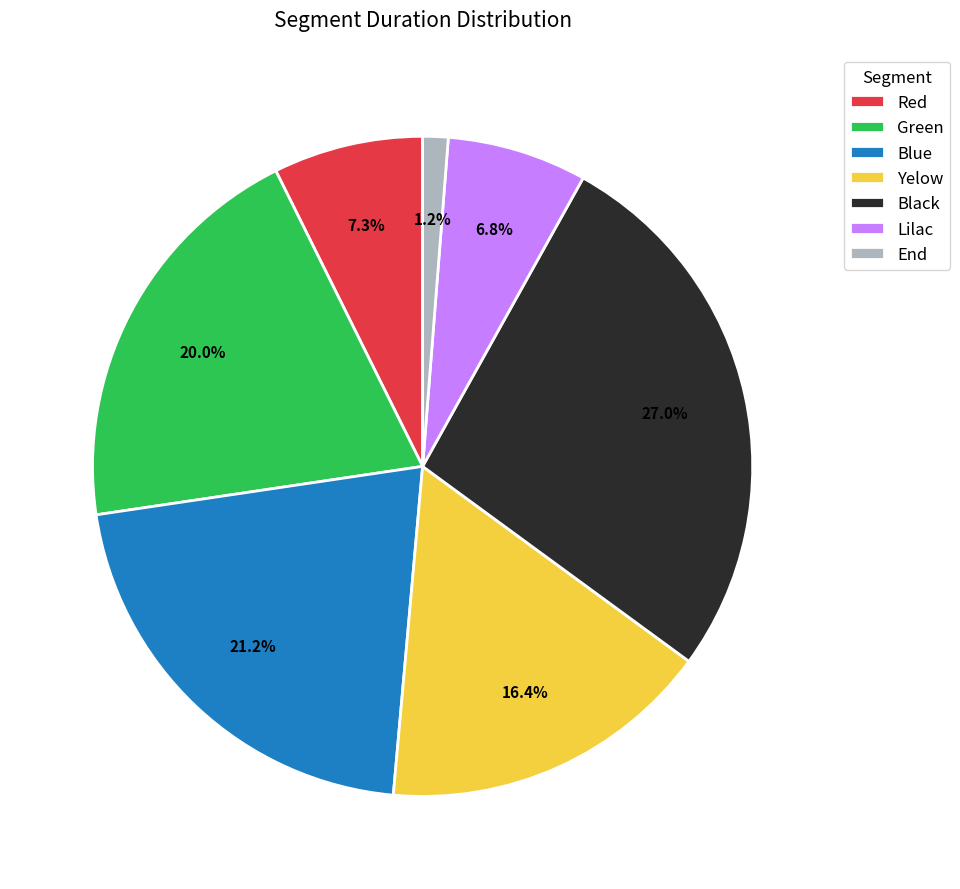

To the nearest percent, what is the combined percentage of Black and Lilac?

34%